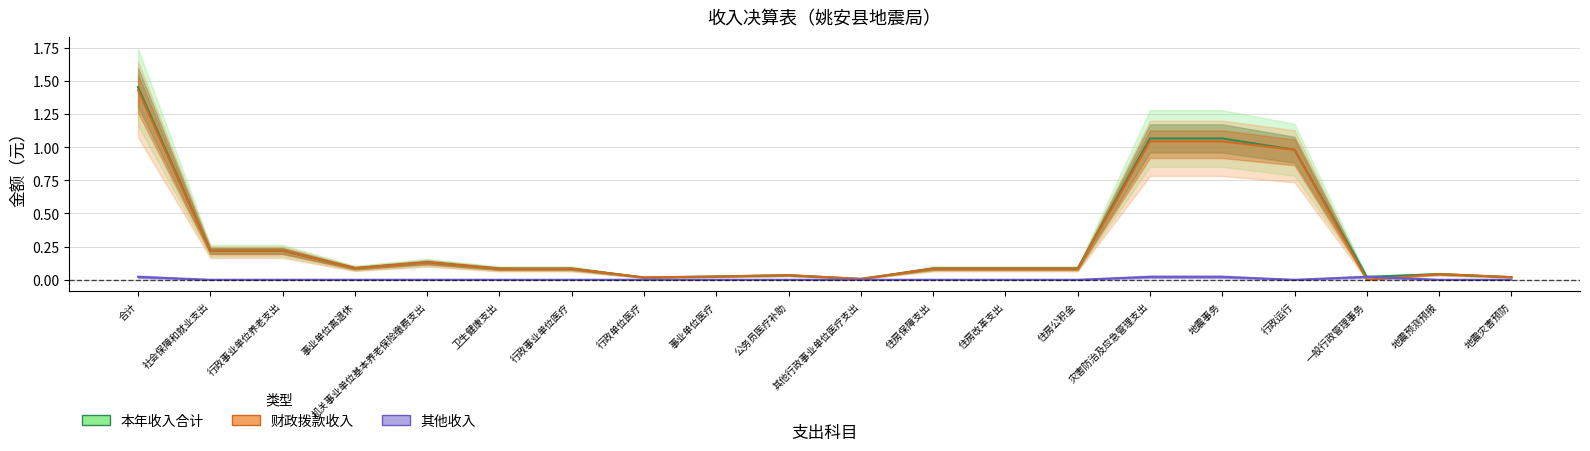

Is this an area chart (filled region under the line)?

No